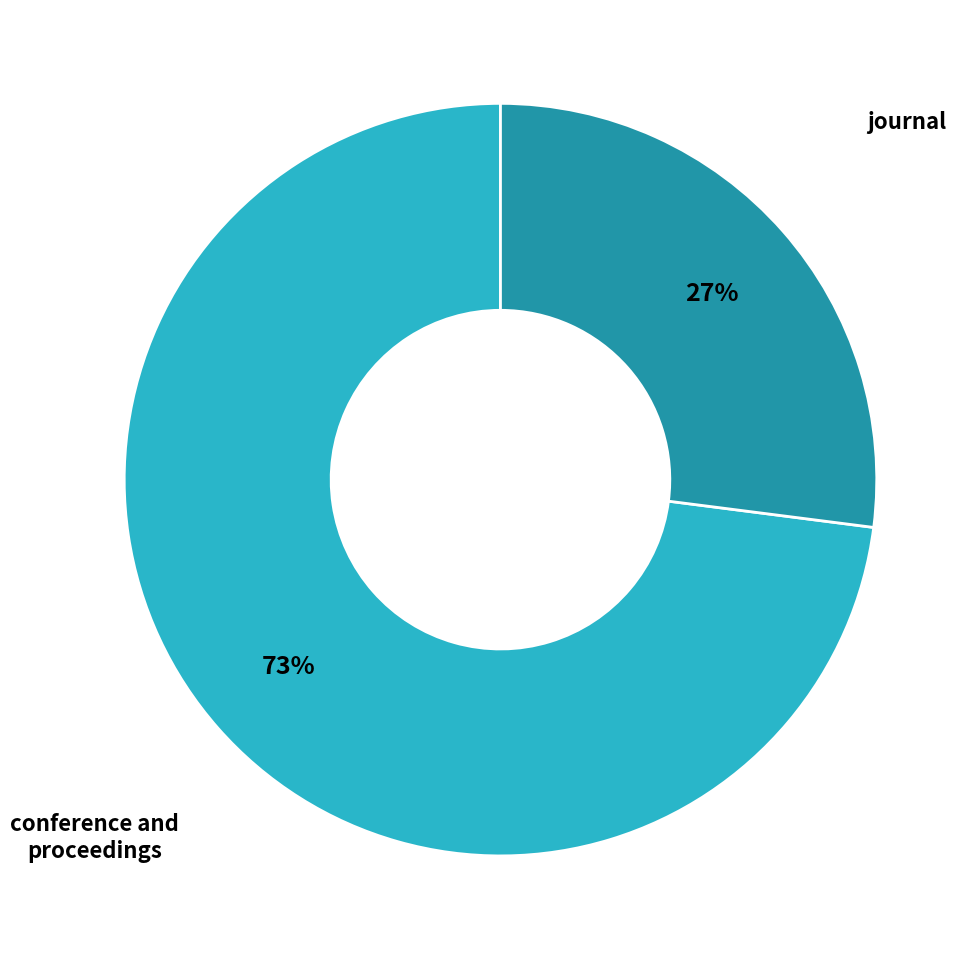

Between journal and conference and proceedings, which is larger?

conference and proceedings